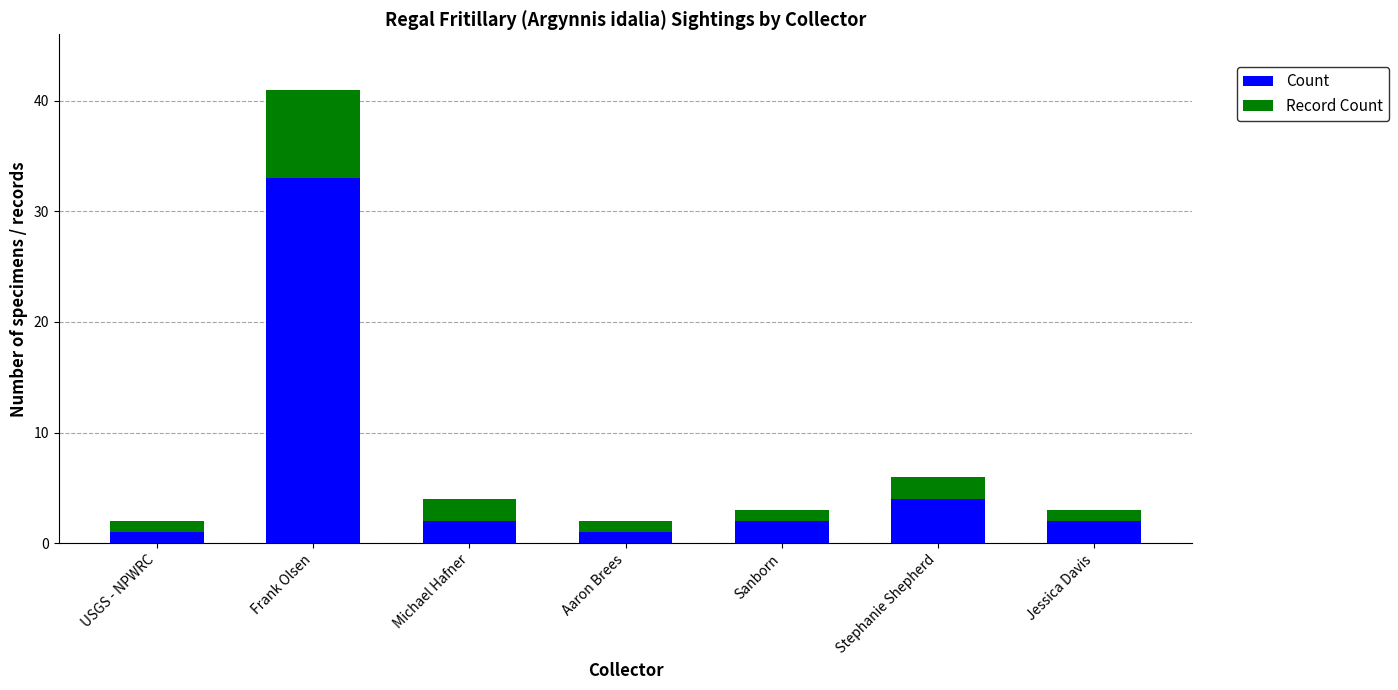

Are the bars horizontal?

No